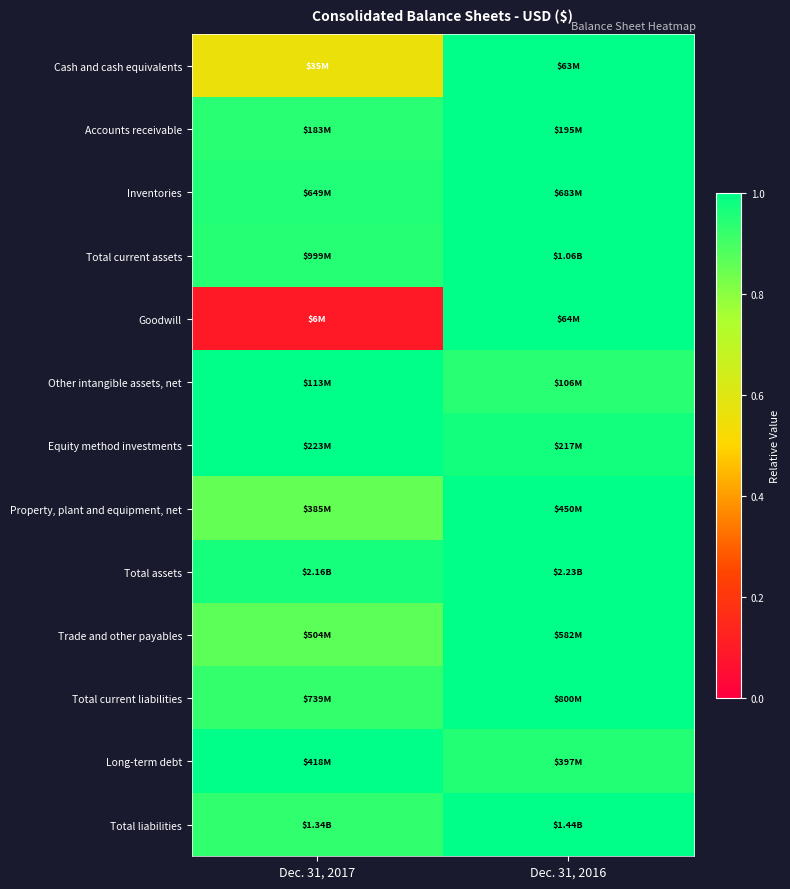

Between Dec. 31, 2017 and Dec. 31, 2016, which is larger?

Dec. 31, 2016